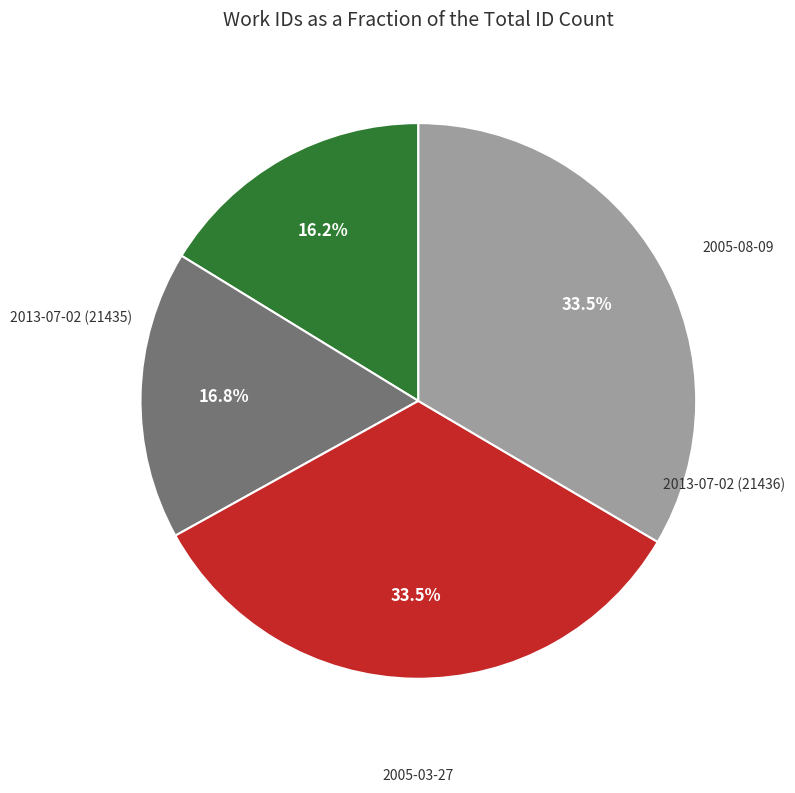

To the nearest percent, what is the average slice percentage?

25%